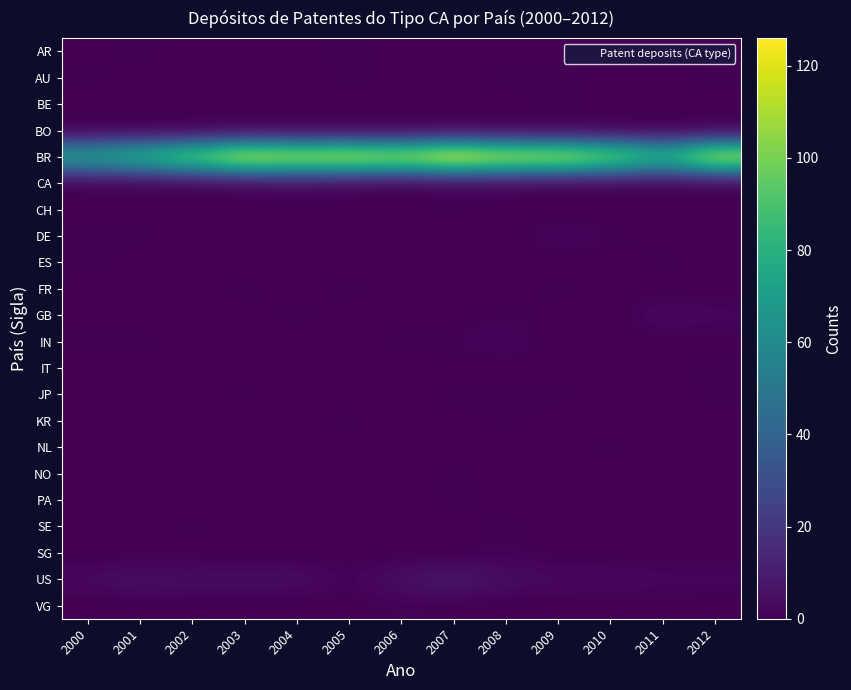

Reading left to right, extract all data points from this chart.

AR: 2000=0	2001=1	2002=0	2003=0	2004=0	2005=1	2006=0	2007=0	2008=0	2009=0	2010=0	2011=0	2012=0
AU: 2000=1	2001=0	2002=0	2003=0	2004=0	2005=1	2006=0	2007=0	2008=1	2009=1	2010=0	2011=0	2012=1
BE: 2000=0	2001=0	2002=0	2003=0	2004=0	2005=0	2006=0	2007=0	2008=0	2009=1	2010=0	2011=0	2012=0
BO: 2000=0	2001=0	2002=0	2003=0	2004=0	2005=0	2006=0	2007=1	2008=0	2009=0	2010=0	2011=0	2012=0
BR: 2000=71	2001=82	2002=98	2003=119	2004=115	2005=117	2006=112	2007=126	2008=116	2009=115	2010=103	2011=83	2012=116
CA: 2000=0	2001=0	2002=0	2003=1	2004=2	2005=1	2006=0	2007=0	2008=1	2009=0	2010=0	2011=0	2012=0
CH: 2000=0	2001=0	2002=0	2003=0	2004=0	2005=0	2006=0	2007=1	2008=0	2009=0	2010=0	2011=0	2012=0
DE: 2000=1	2001=1	2002=0	2003=0	2004=0	2005=0	2006=0	2007=0	2008=0	2009=2	2010=1	2011=0	2012=0
ES: 2000=1	2001=0	2002=0	2003=0	2004=0	2005=0	2006=0	2007=0	2008=0	2009=0	2010=0	2011=1	2012=0
FR: 2000=0	2001=0	2002=0	2003=1	2004=0	2005=1	2006=0	2007=0	2008=0	2009=1	2010=0	2011=0	2012=0
GB: 2000=0	2001=0	2002=0	2003=0	2004=1	2005=0	2006=0	2007=0	2008=1	2009=0	2010=0	2011=3	2012=2
IN: 2000=1	2001=1	2002=0	2003=0	2004=0	2005=0	2006=1	2007=1	2008=2	2009=0	2010=0	2011=0	2012=0
IT: 2000=0	2001=0	2002=0	2003=0	2004=0	2005=0	2006=0	2007=0	2008=0	2009=0	2010=0	2011=0	2012=1
JP: 2000=0	2001=0	2002=0	2003=1	2004=0	2005=0	2006=0	2007=1	2008=1	2009=1	2010=0	2011=0	2012=1
KR: 2000=0	2001=0	2002=0	2003=0	2004=0	2005=1	2006=0	2007=0	2008=1	2009=0	2010=0	2011=0	2012=0
NL: 2000=0	2001=0	2002=0	2003=0	2004=0	2005=0	2006=0	2007=0	2008=0	2009=0	2010=1	2011=0	2012=0
NO: 2000=0	2001=0	2002=0	2003=0	2004=0	2005=0	2006=0	2007=1	2008=0	2009=0	2010=0	2011=0	2012=0
PA: 2000=0	2001=0	2002=0	2003=0	2004=0	2005=0	2006=0	2007=1	2008=0	2009=0	2010=0	2011=0	2012=0
SE: 2000=0	2001=0	2002=1	2003=0	2004=0	2005=0	2006=0	2007=0	2008=1	2009=0	2010=0	2011=0	2012=0
SG: 2000=0	2001=0	2002=0	2003=0	2004=0	2005=0	2006=0	2007=0	2008=1	2009=0	2010=0	2011=0	2012=0
US: 2000=3	2001=5	2002=4	2003=4	2004=4	2005=1	2006=5	2007=8	2008=4	2009=3	2010=3	2011=2	2012=2
VG: 2000=0	2001=0	2002=0	2003=0	2004=0	2005=0	2006=1	2007=0	2008=0	2009=0	2010=0	2011=0	2012=0